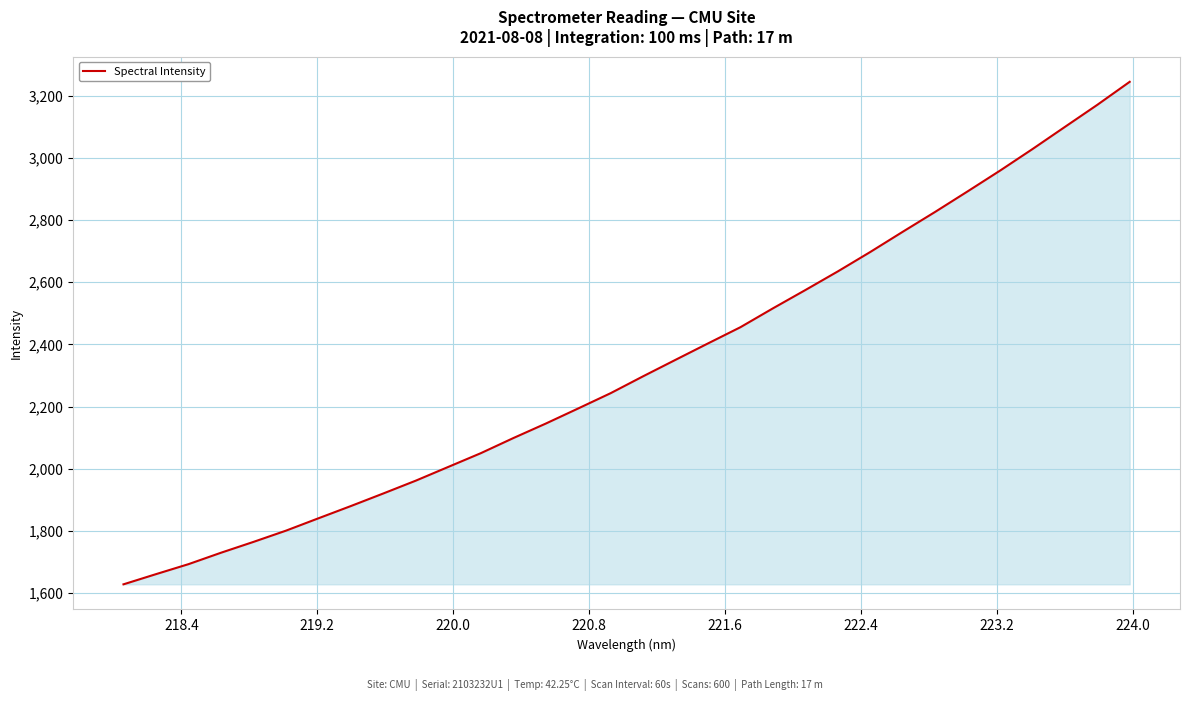

True or false: the data has more than 0 interior local peaks.

False